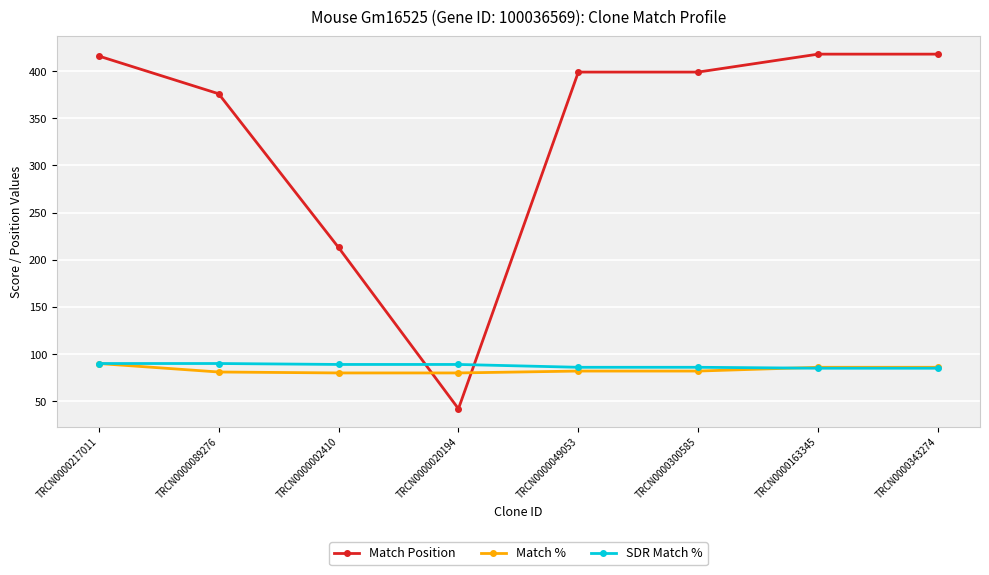

Between which two adjacent categories do Match Position and SDR Match % first intersect?

TRCN0000002410 and TRCN0000020194